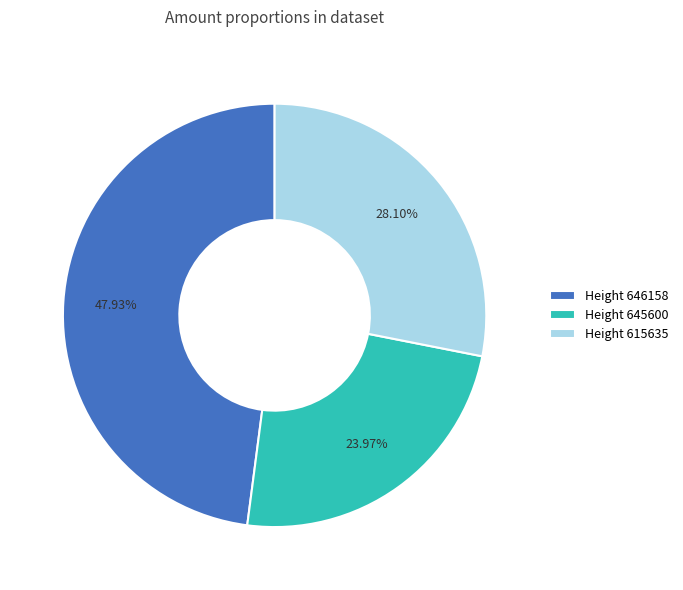

Count the number of slices in the pie.

3